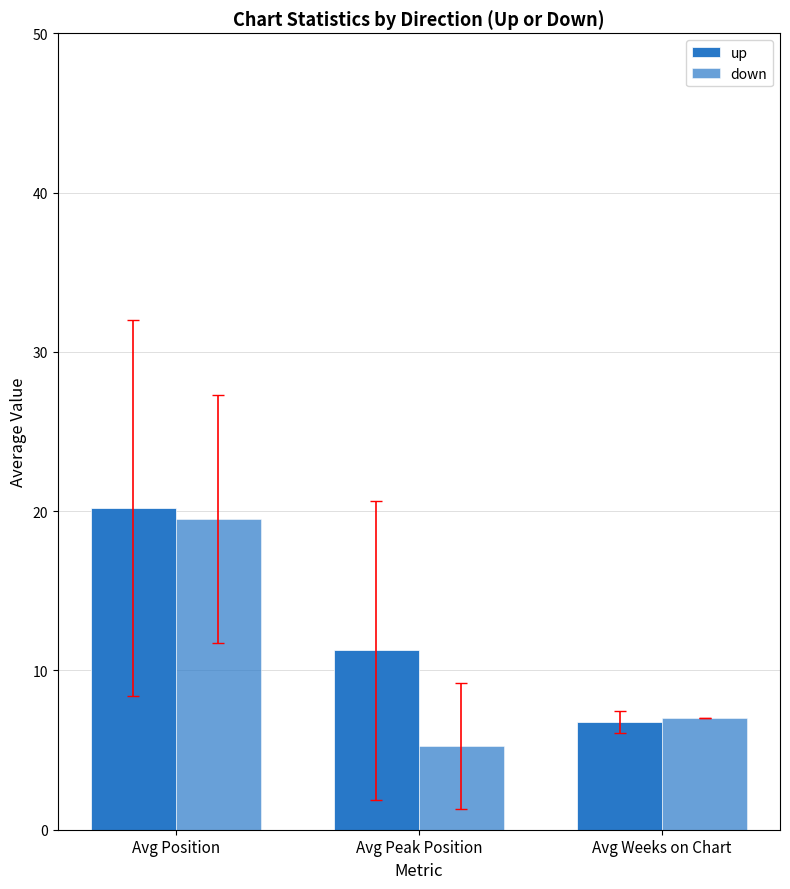

True or false: down has a value of 4.8 at Avg Weeks on Chart.

False